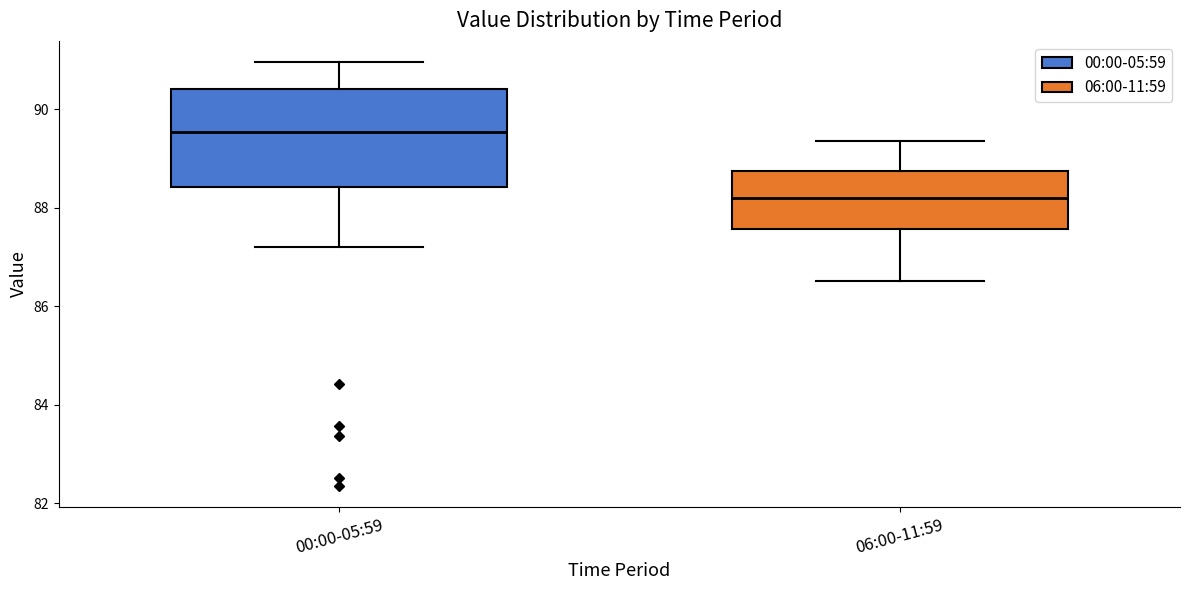

Reading left to right, transcribe this box plot: for each box, give where its median line is, the range the box spans, and where its two whiskers end, as read against the y-axis. The values are not printed on the chart, so give them approximately, as read against the axis.

00:00-05:59: median 89.6, box 88.4 to 90.4, whiskers 87.2 to 91.0
06:00-11:59: median 88.2, box 87.6 to 88.8, whiskers 86.6 to 89.4